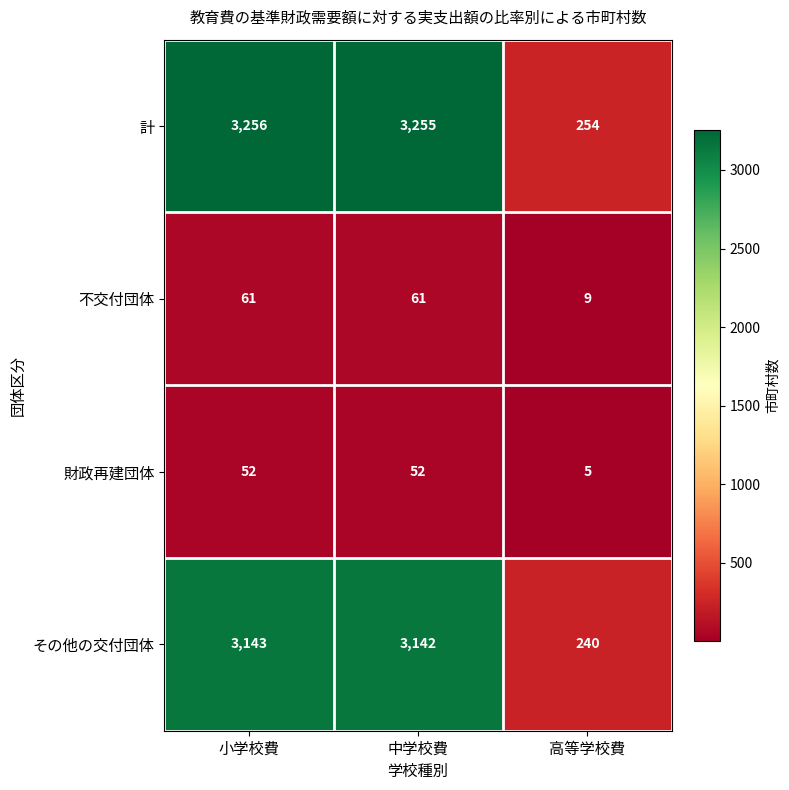

Which series has the largest range (max minus min)?

計